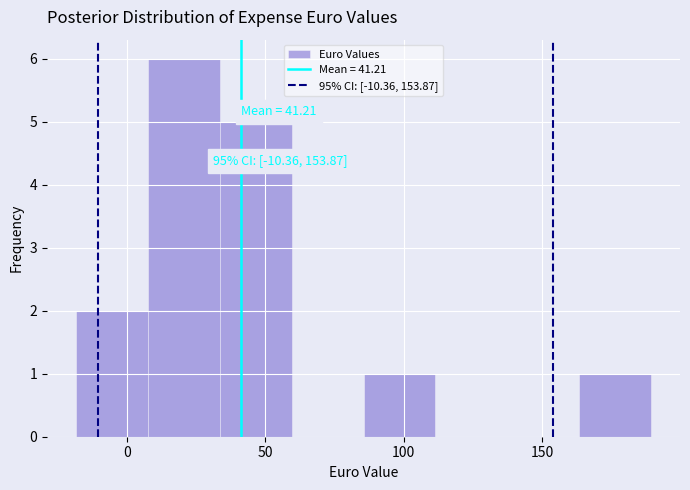

Which range on the x-axis has the tallest bar?

5 to 35